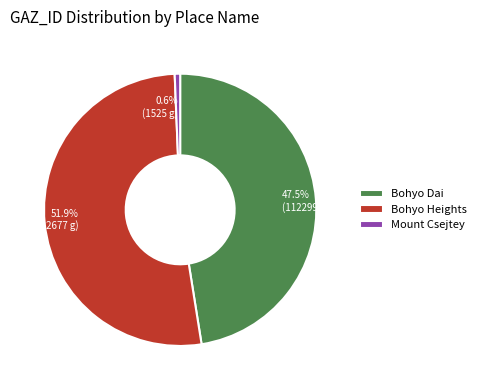

What is the majority slice?

Bohyo Heights